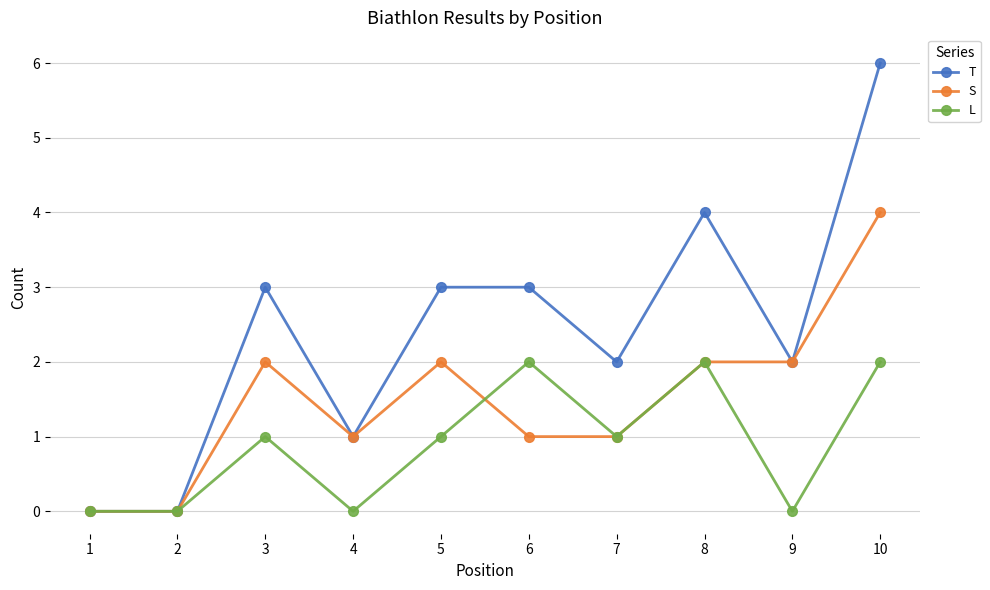

Read the S value at 8.

2